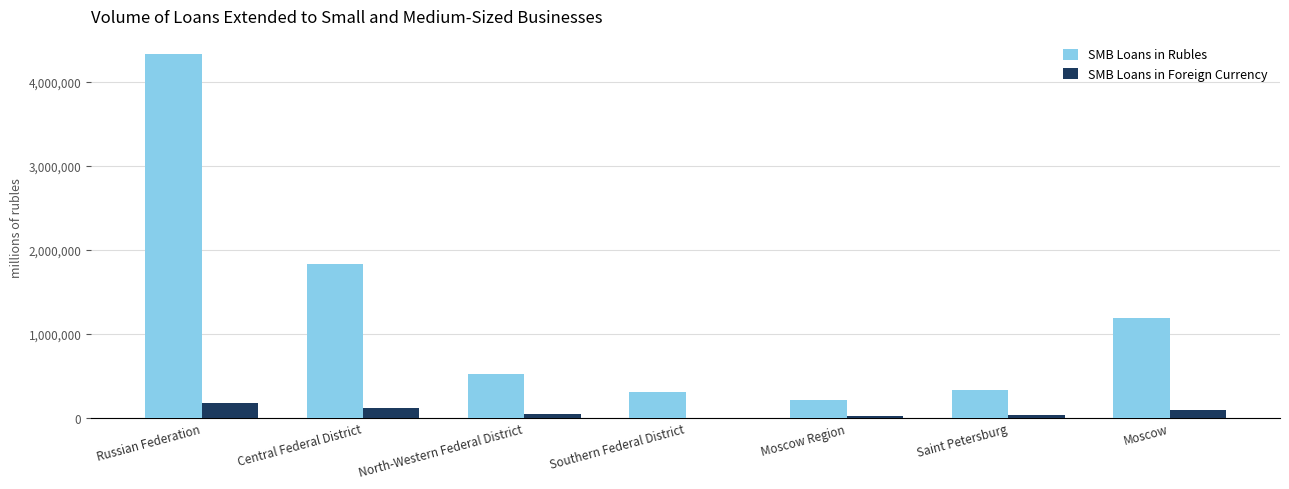

What is the sum of all SMB Loans in Rubles values?

8719851